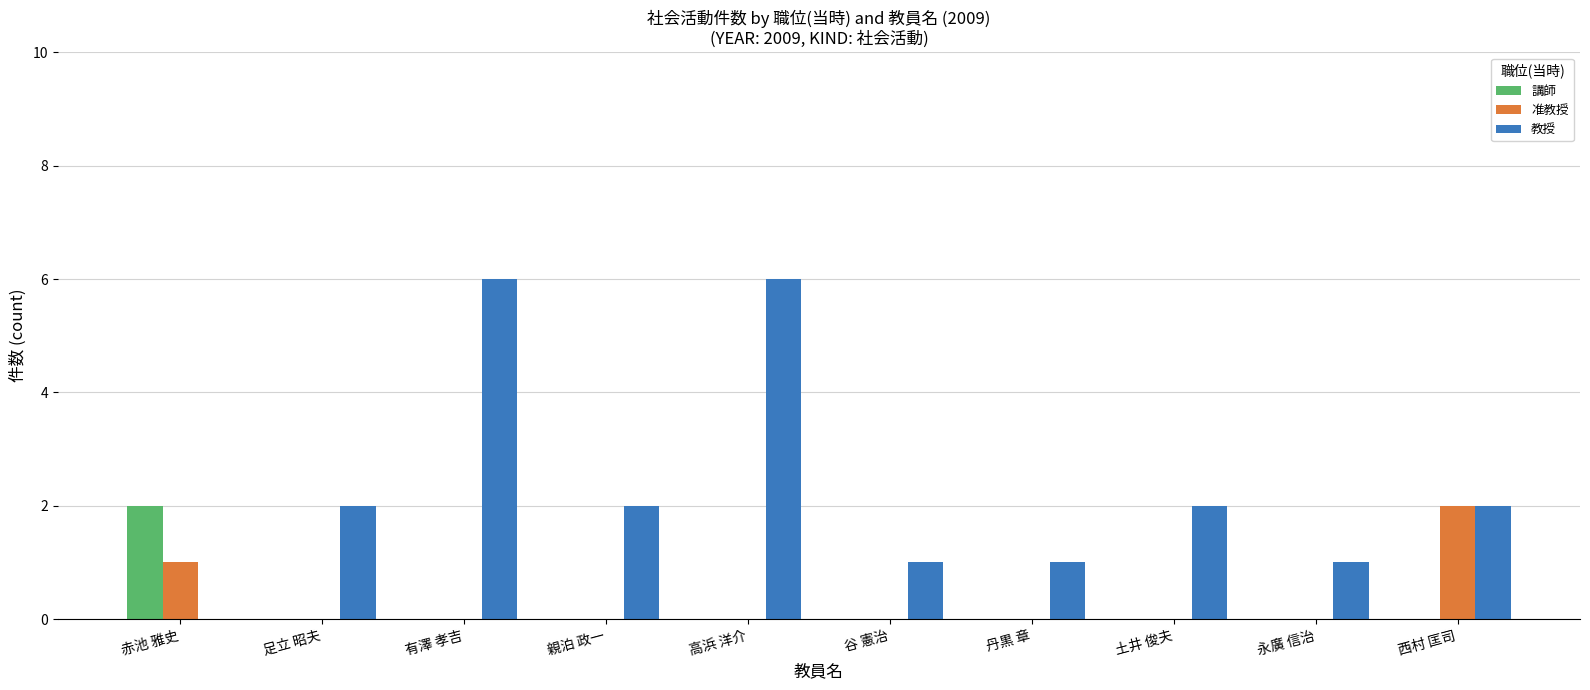

At which label is 准教授 closest to 1?

赤池 雅史